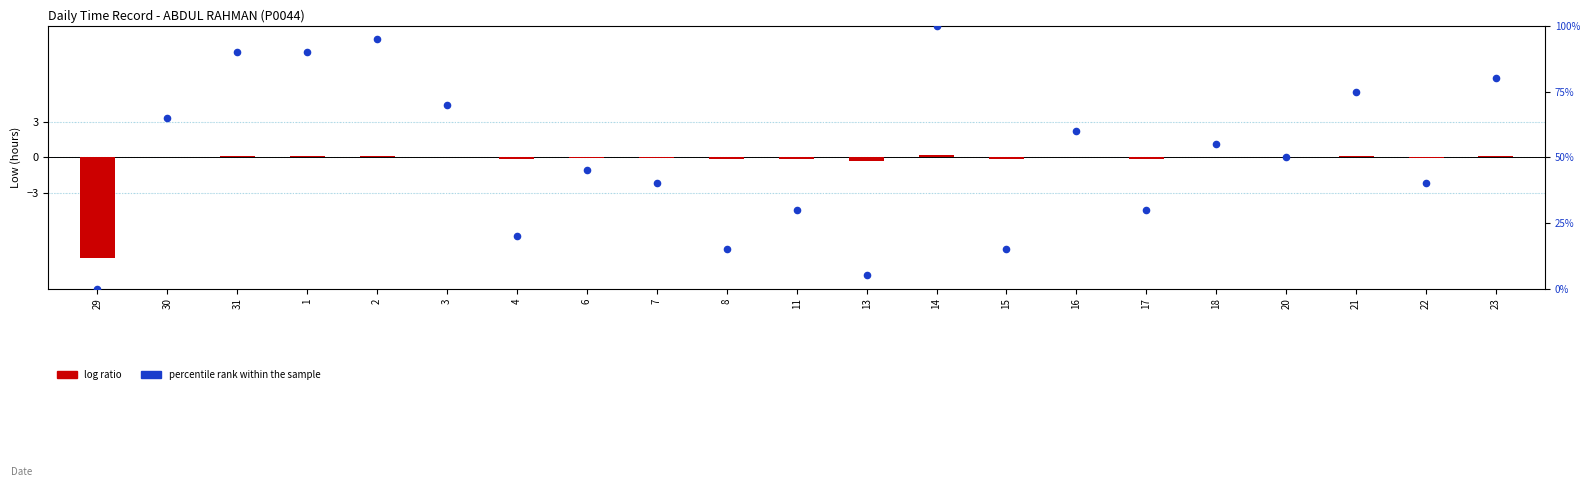

At which category is the sum across all series the highest?

14